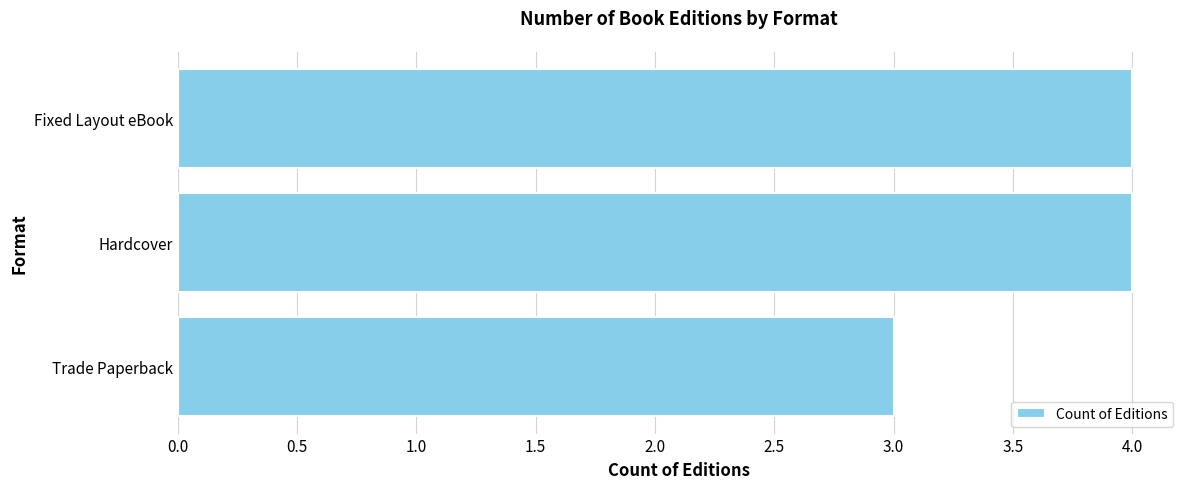

Approximately how many times larger is the value at Fixed Layout eBook compared to Hardcover?

1.0